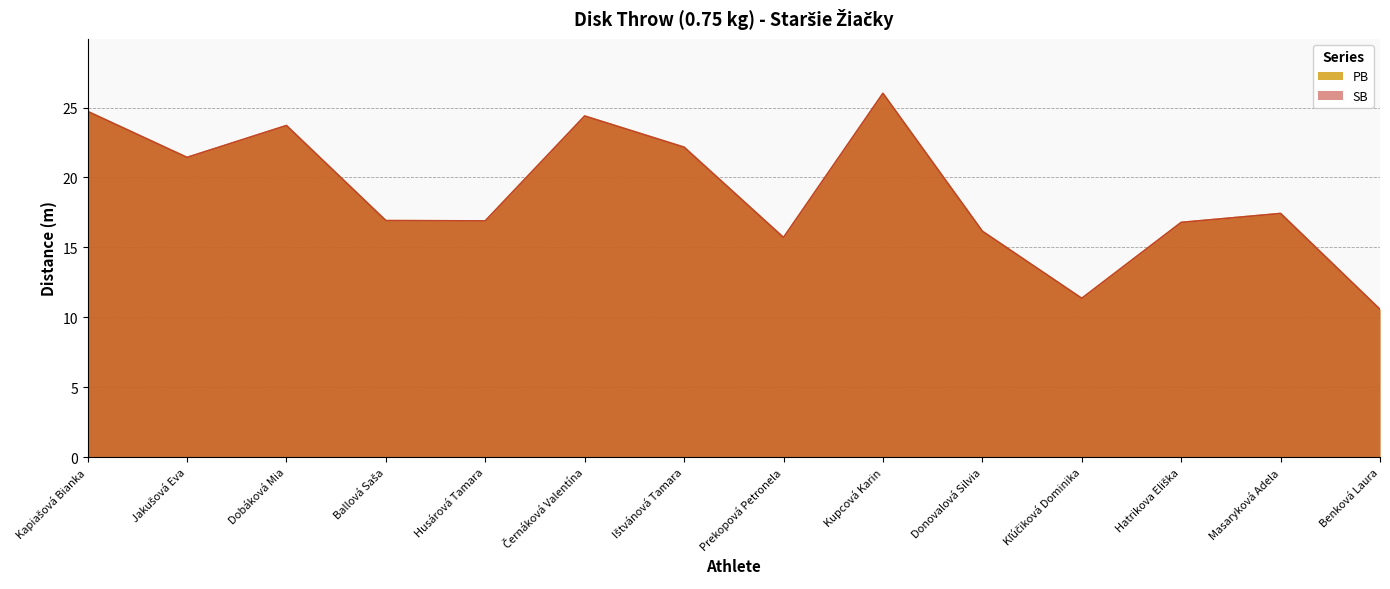

What is the label of the 10th point from the left?

Donovalová Silvia